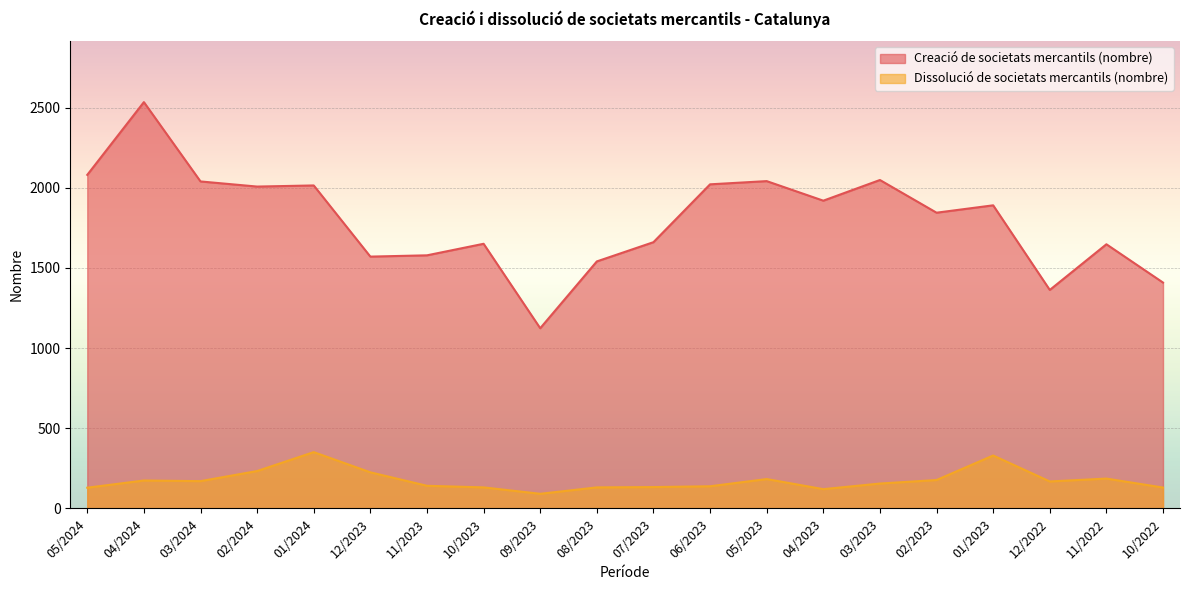

How many interior local valleys does the Dissolució de societats mercantils (nombre) series have?

4